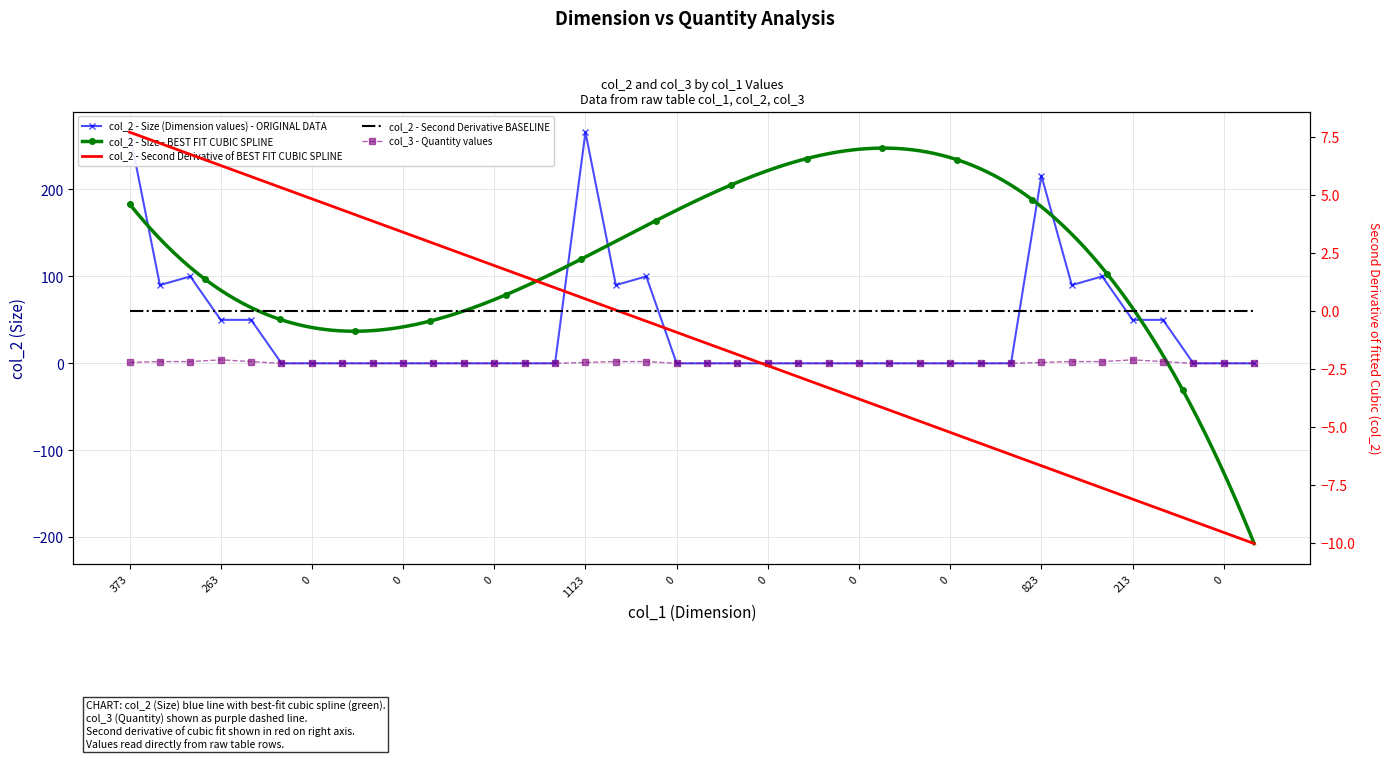

Rank the series at 0 from highest to lowest value.

col_2, col_3